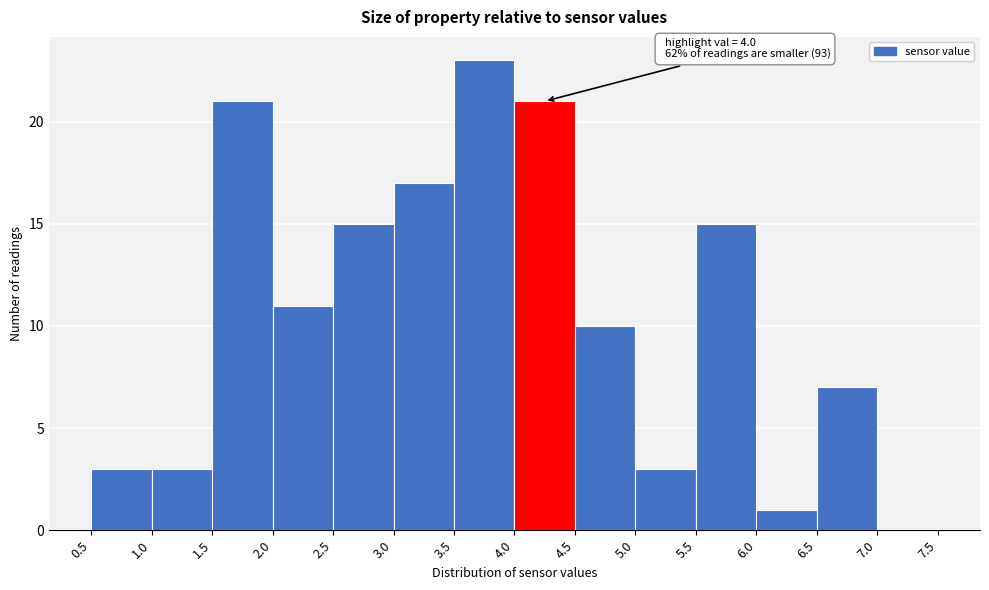

Which range on the x-axis has the tallest bar?

3.5 to 4.0